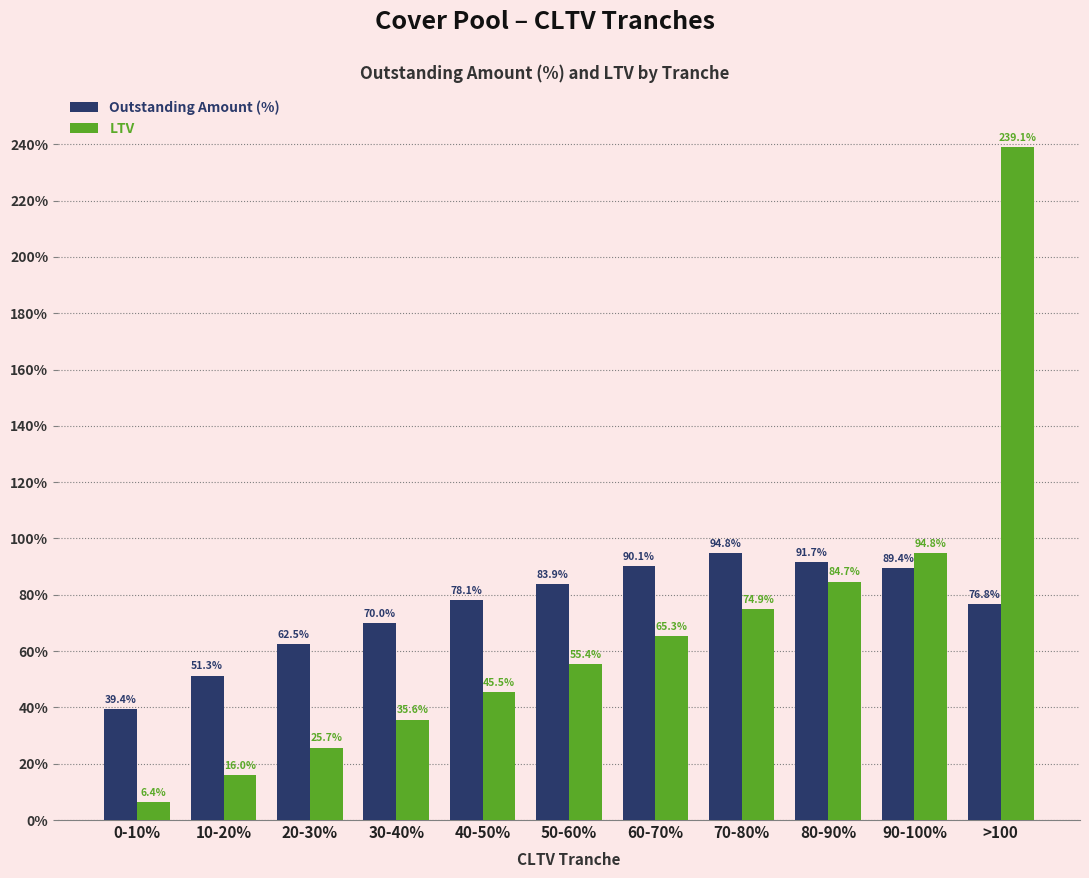

Where does the Outstanding Amount (%) series first go above 78?

40-50%